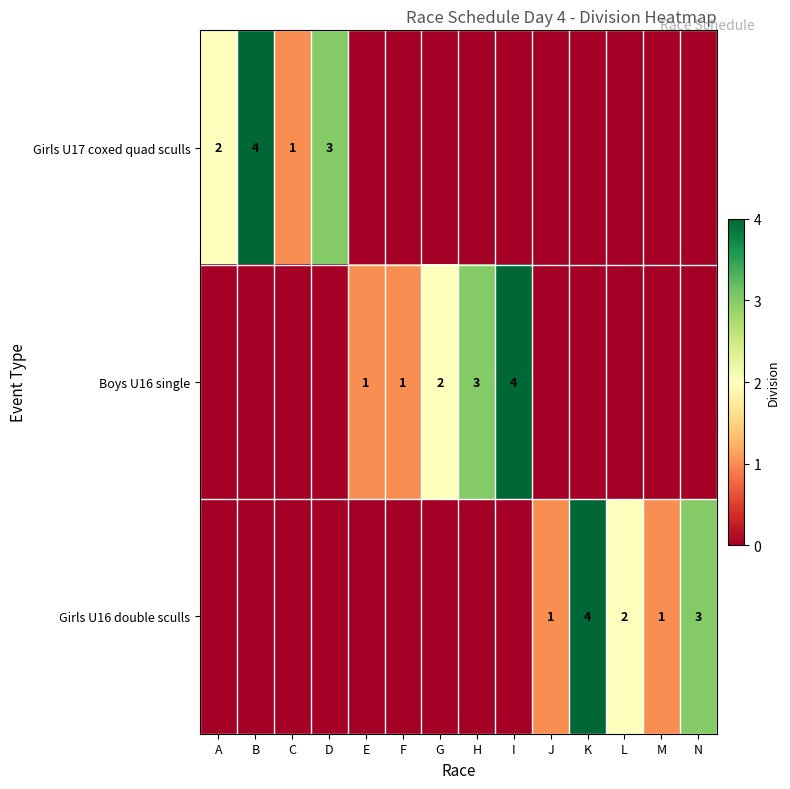

The Girls U16 double sculls series shows 5 at K. True or false?

False